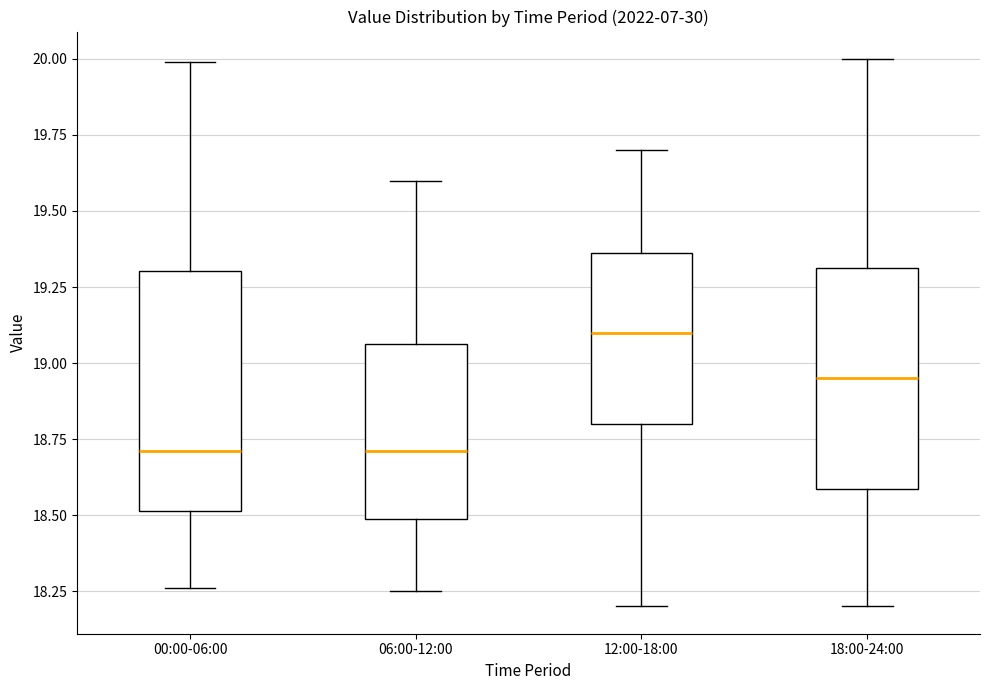

Where does the median line of the box for 00:00-06:00 sit on the y-axis? The values are not printed on the chart, so give them approximately, as read against the axis.

18.70